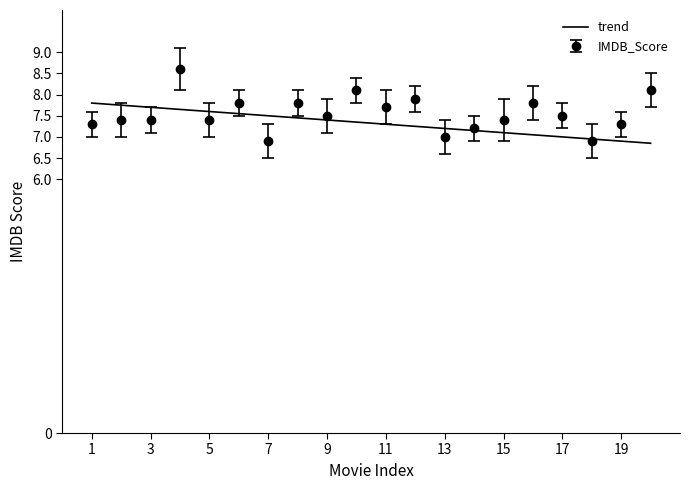

Rank the series by their maximum value, from lowest to highest.

trend, IMDB_Score